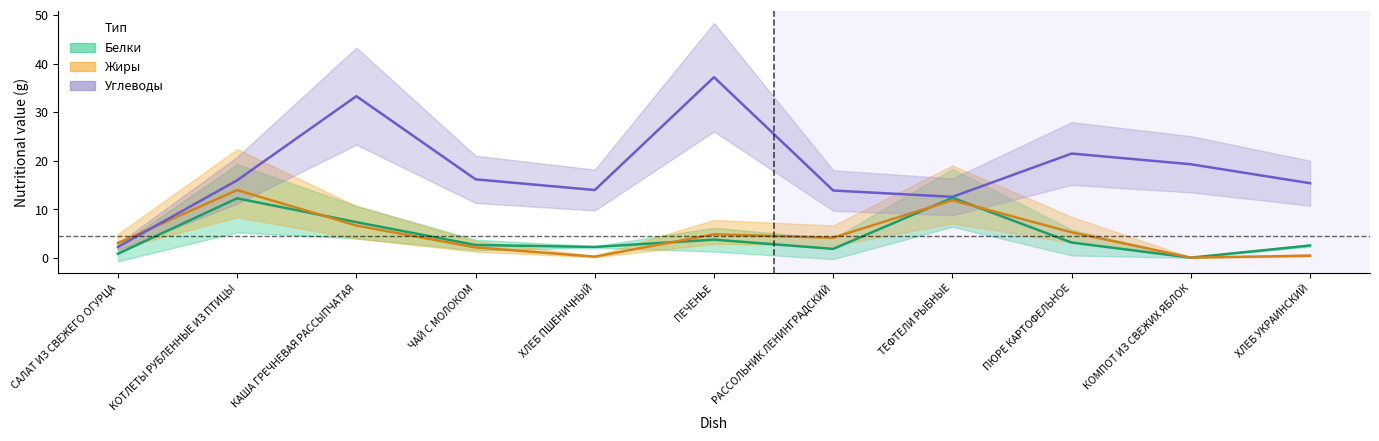

At which label is Углеводы closest to 19?

КОМПОТ ИЗ СВЕЖИХ ЯБЛОК